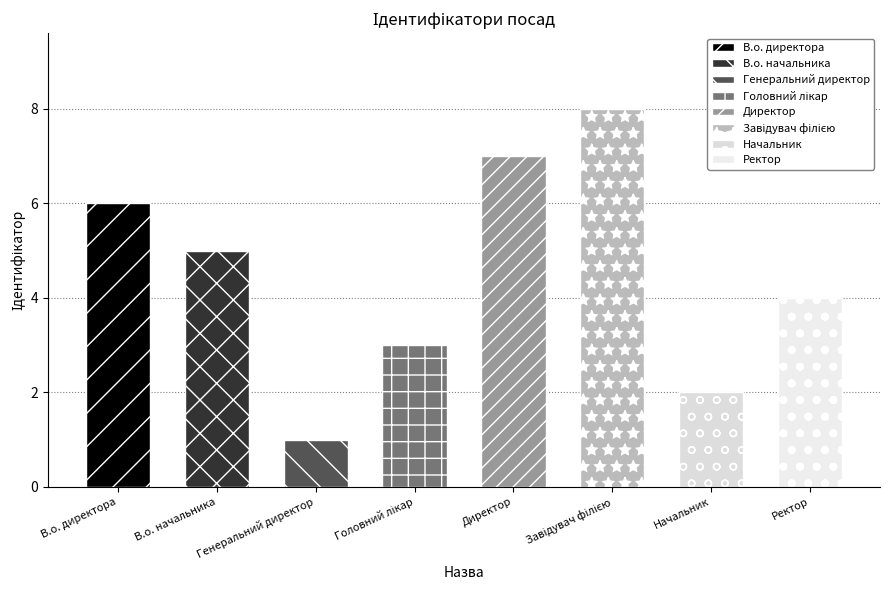

What is the label of the 8th bar from the left?

Ректор